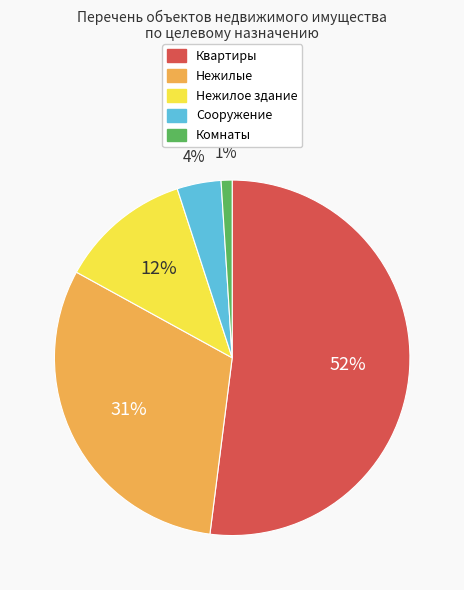

How many slices are in this pie chart?

5